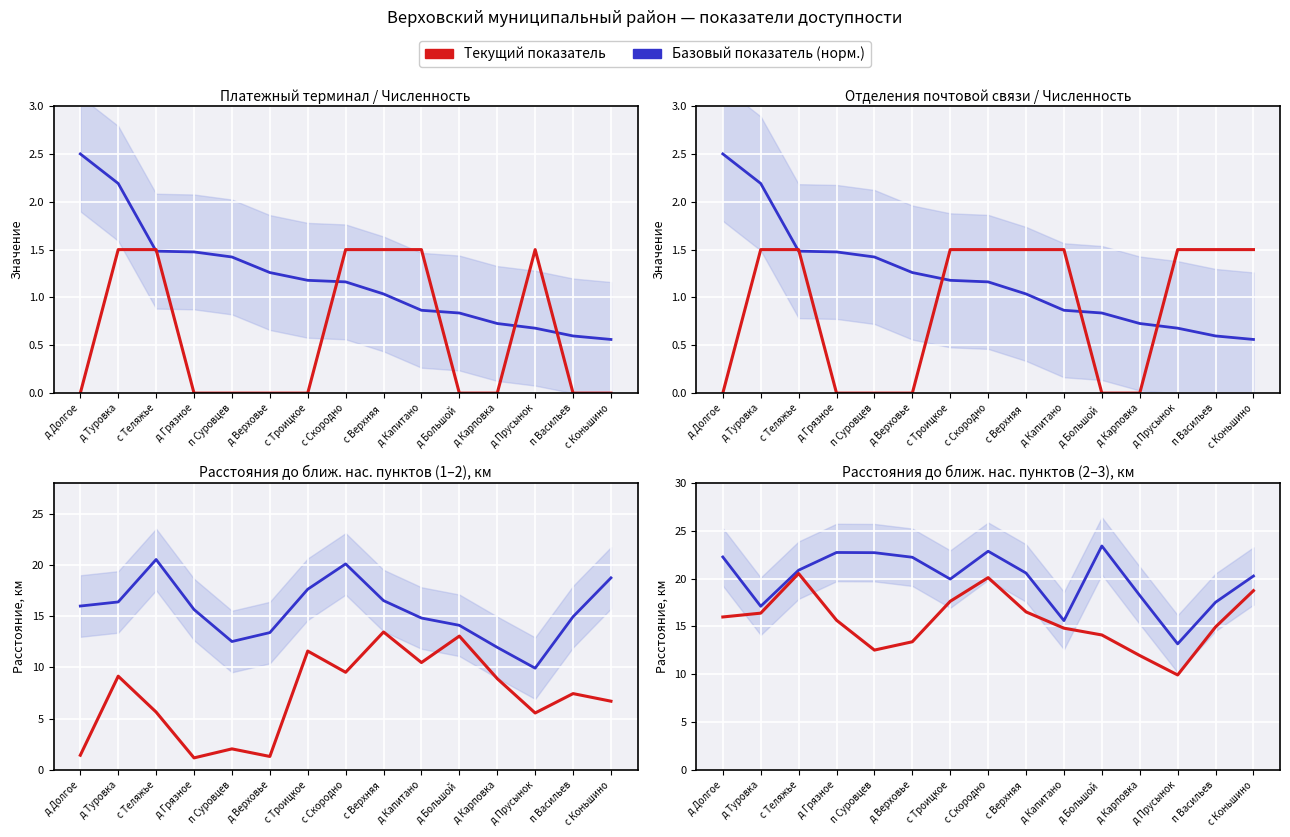

True or false: Платежный терминал has more than 1 points higher than both neighbors.

False